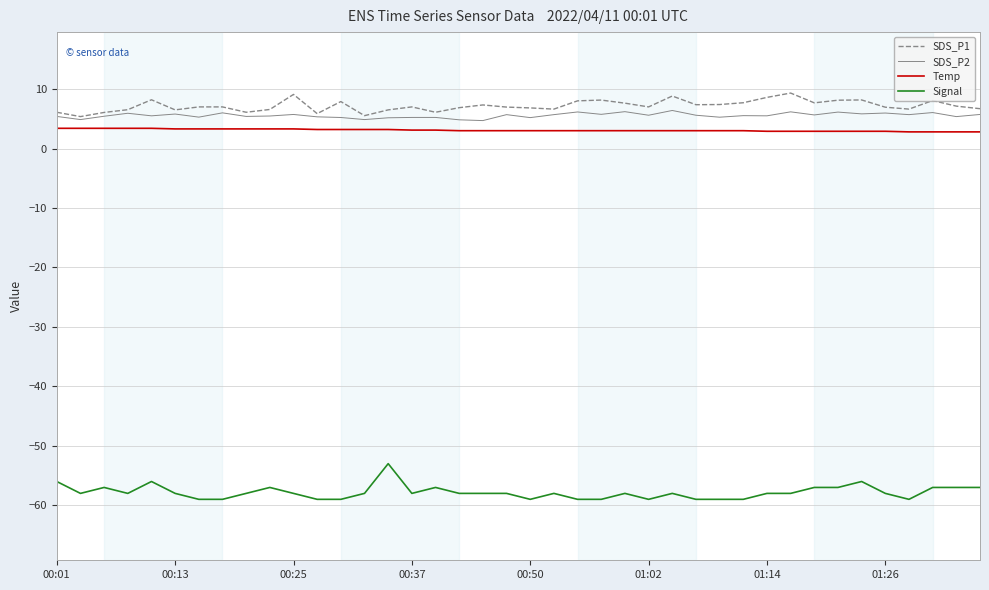

What is the greatest value displayed?

9.3